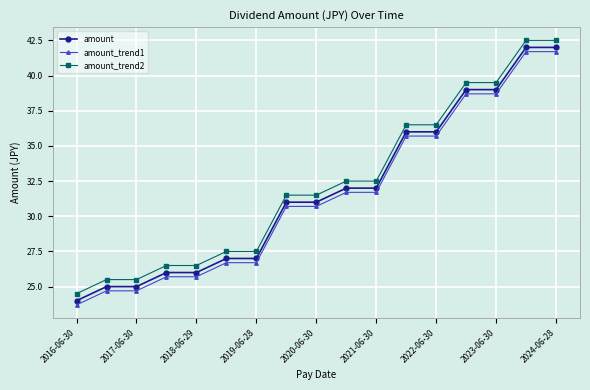

What is the highest value of the amount_trend1 series?

41.7